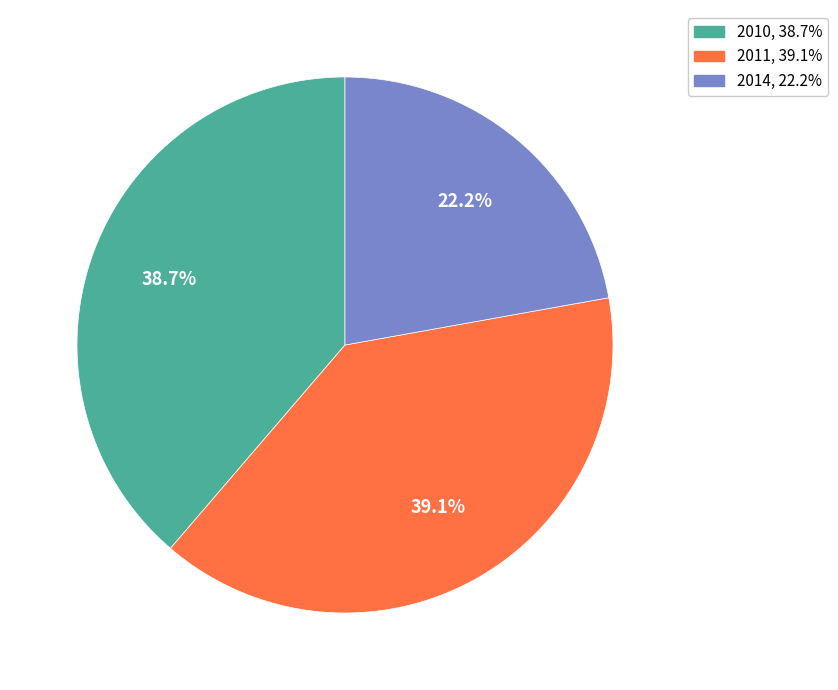

Is there a majority slice in this chart?

No